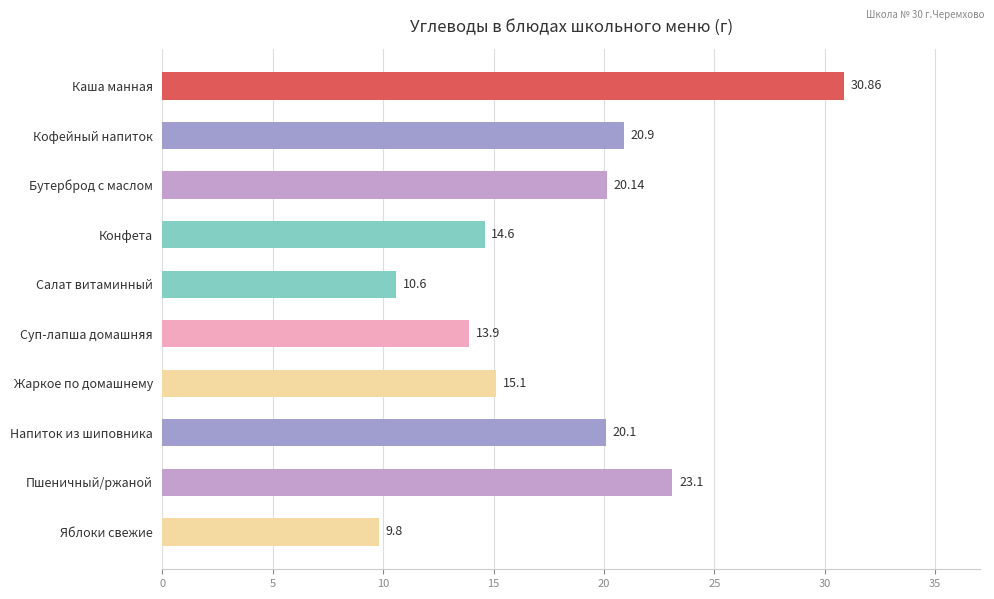

Which label corresponds to the largest value in the chart?

Каша манная